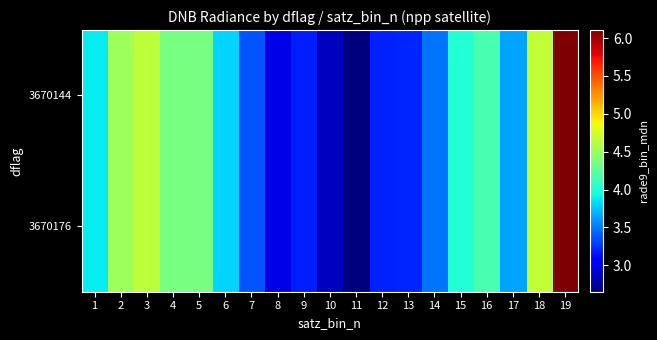

Reading right to left, extract all data points from this chart.

3670144: 19=6.1	18=4.7	17=3.6	16=4.2	15=4.0	14=3.5	13=3.2	12=3.2	11=2.7	10=2.9	9=3.2	8=3.0	7=3.4	6=3.8	5=4.4	4=4.4	3=4.7	2=4.5	1=3.9
3670176: 19=6.1	18=4.7	17=3.6	16=4.2	15=4.0	14=3.5	13=3.2	12=3.2	11=2.7	10=2.9	9=3.2	8=3.0	7=3.4	6=3.8	5=4.4	4=4.4	3=4.7	2=4.5	1=3.9